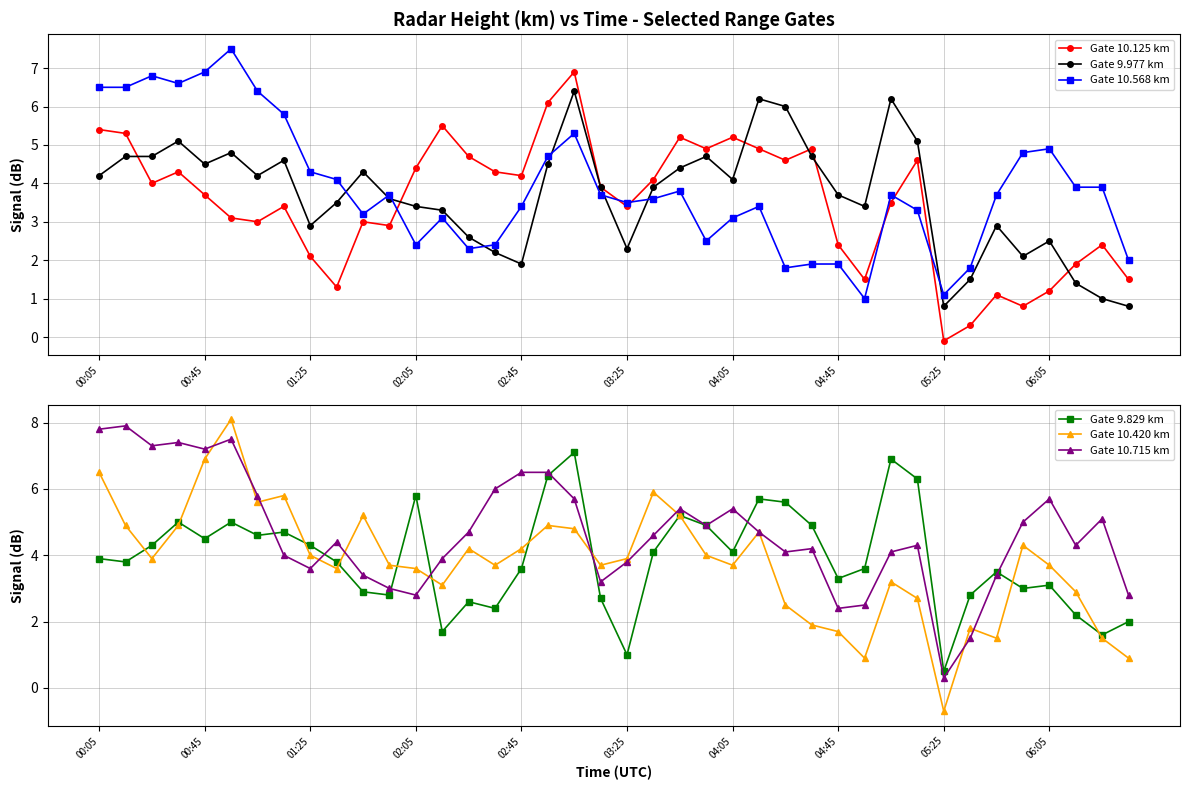

At which label is Gate 10.420 km closest to 3?

13